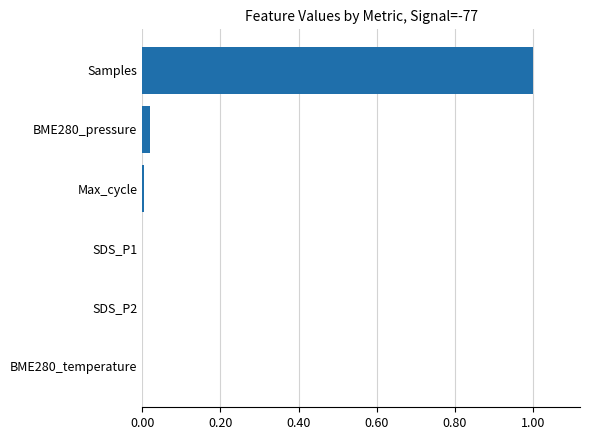

Which category has the highest value across all series?

Samples